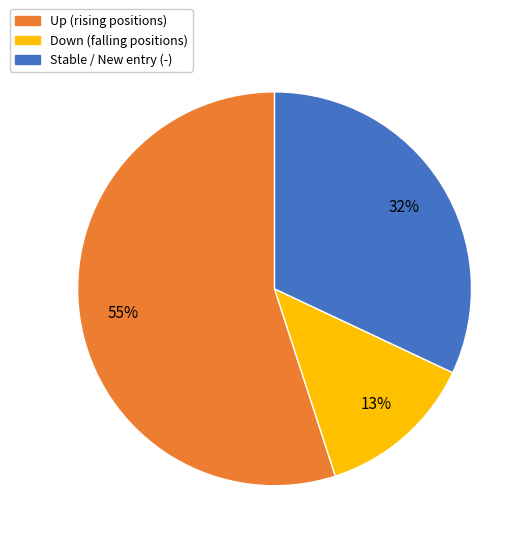

Does any single category account for the majority?

Yes